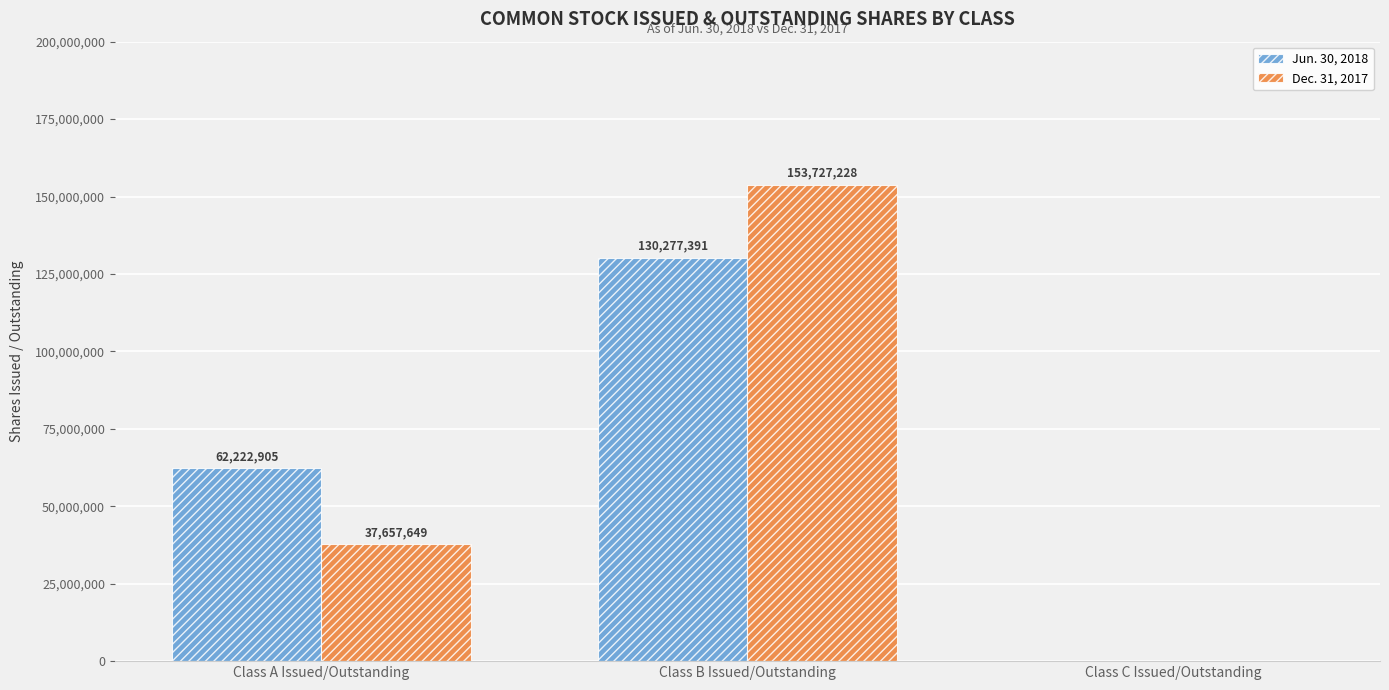

At which label is Dec. 31, 2017 closest to 76863614?

Class A Issued/Outstanding